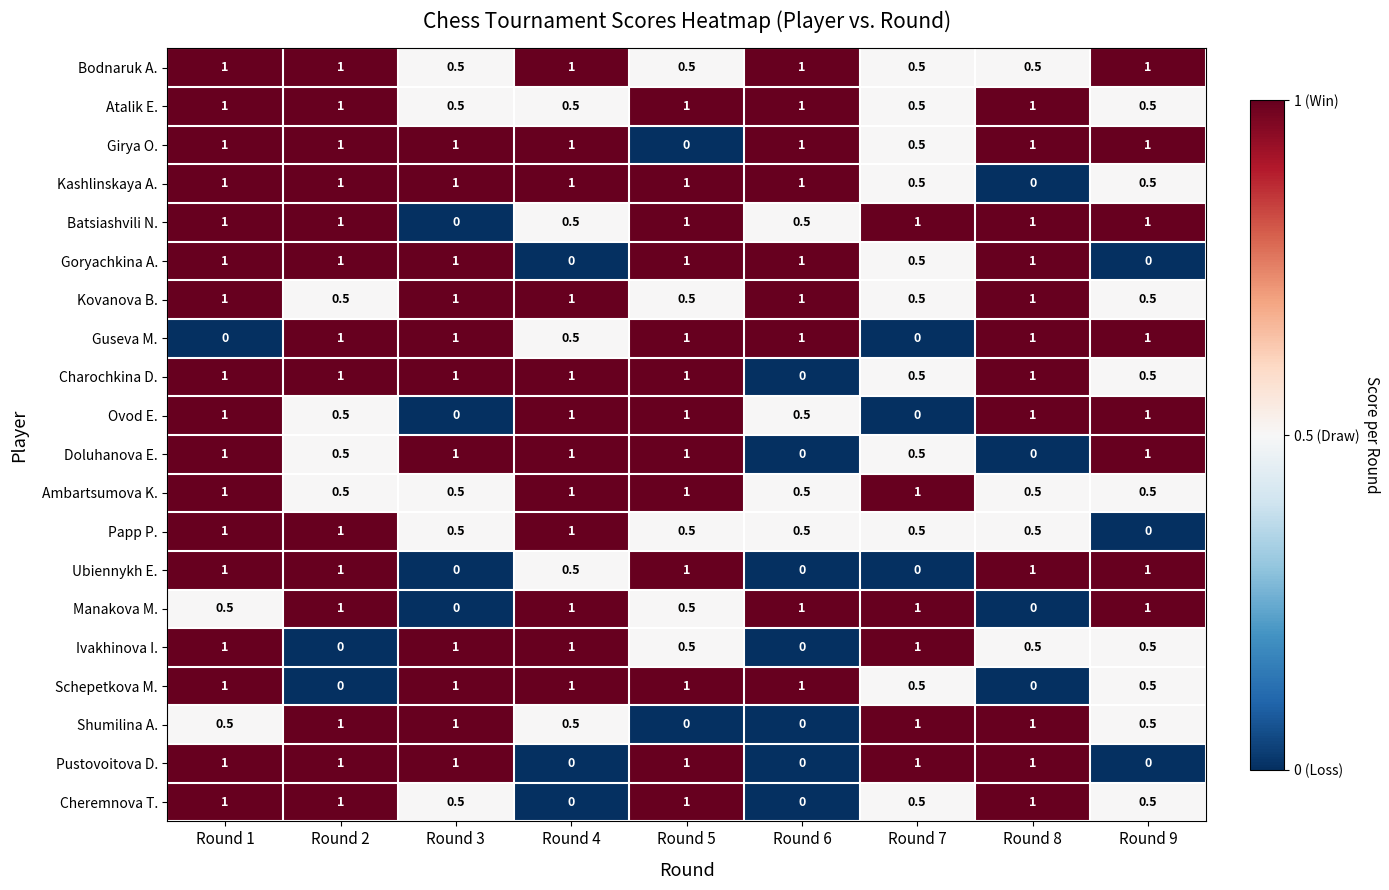

What is the difference between the highest and lowest values at Round 5?

1.0